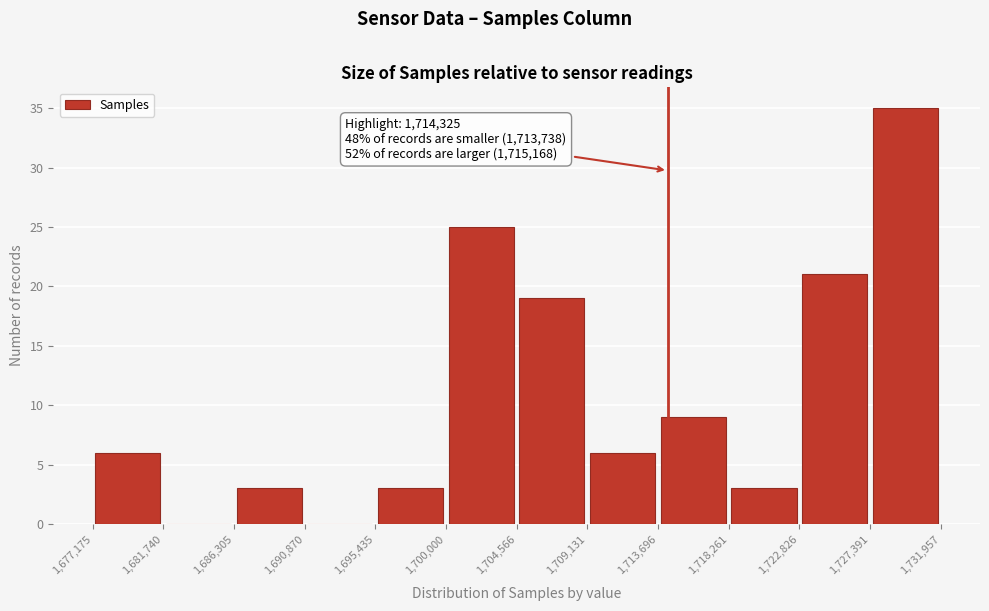

Which range on the x-axis has the tallest bar?

1,727,391 to 1,731,957